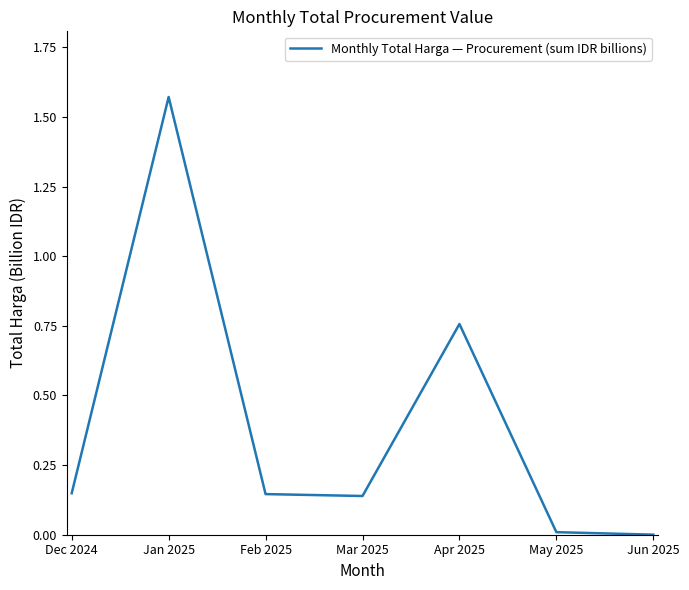

What is the average value?

0.4